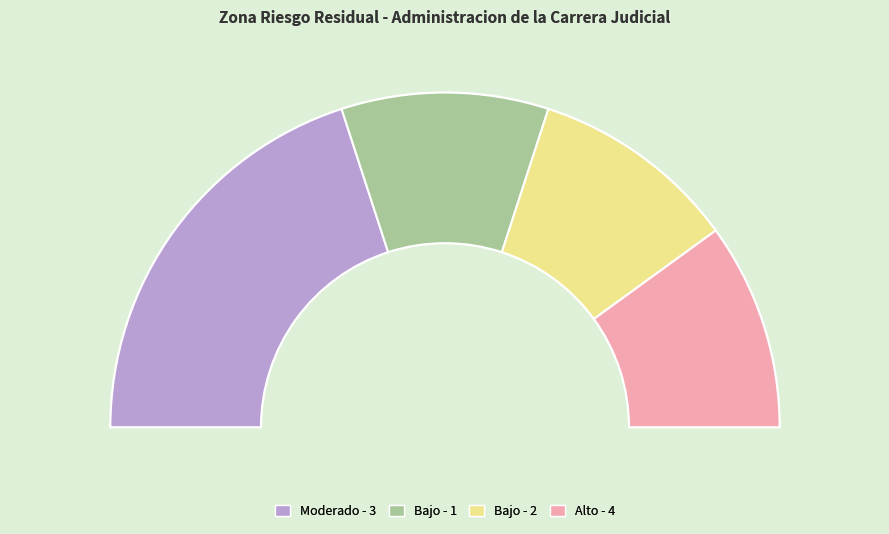

Is there any slice that represents more than half of the pie?

No